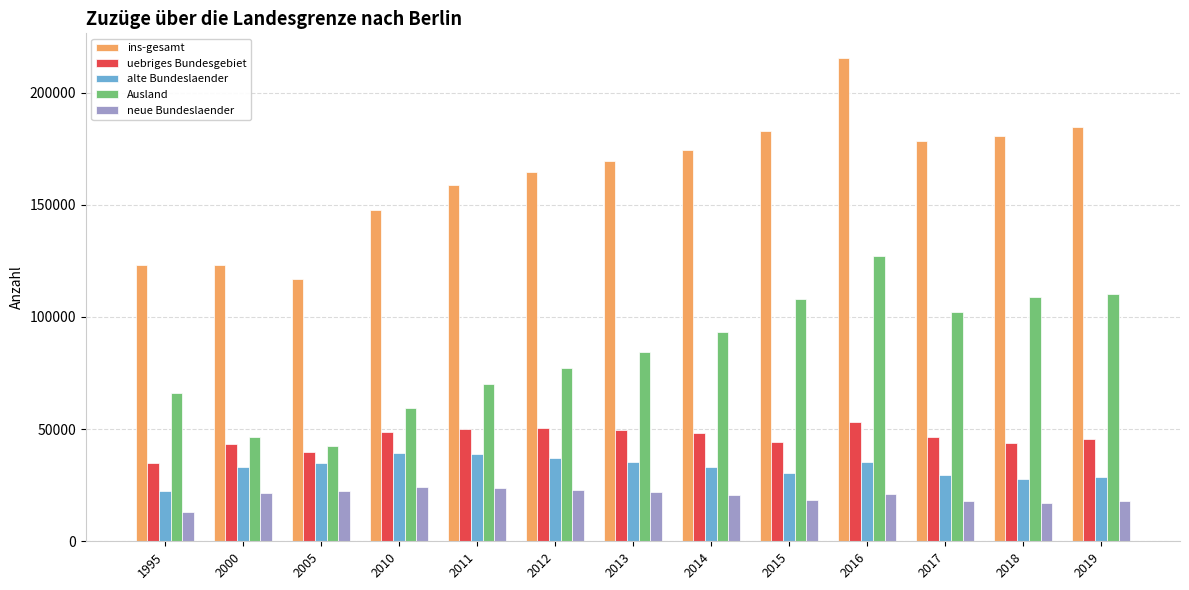

What is the sum of the uebriges Bundesgebiet values at 2012 and 2013?

99870